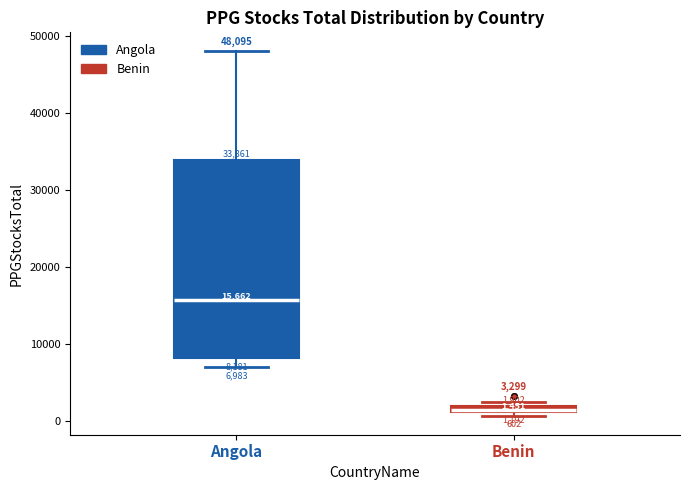

Which box's median line is the highest?

Angola